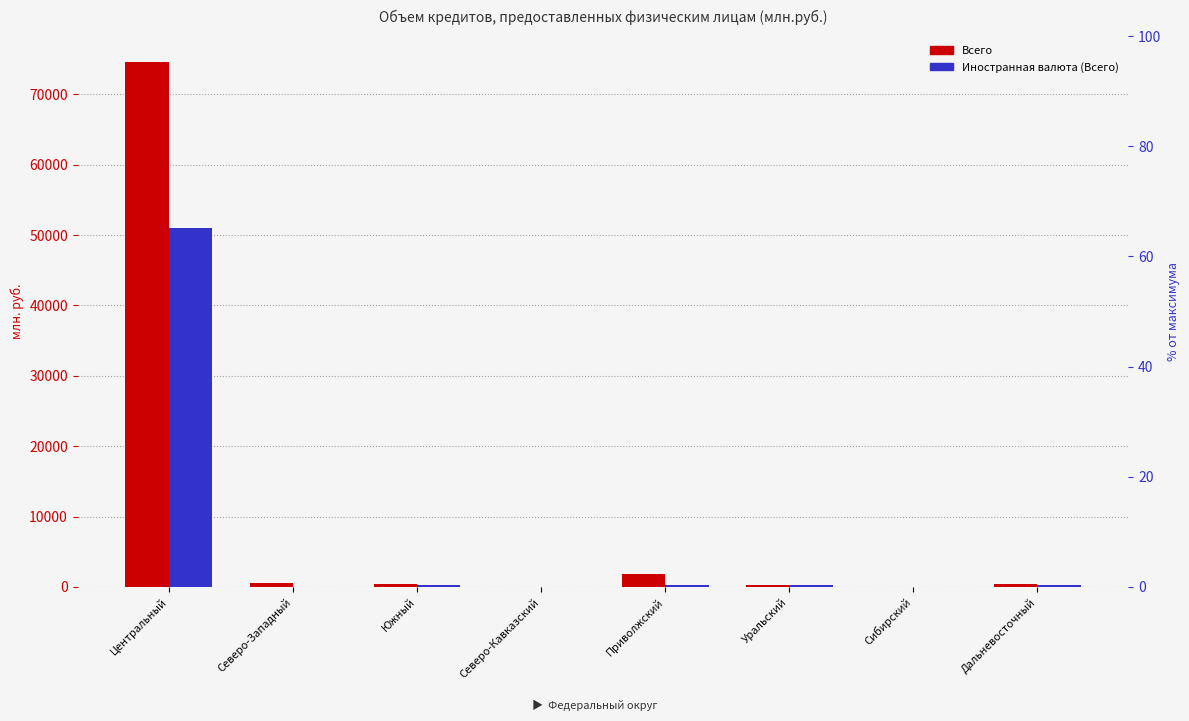

Which series has the largest range (max minus min)?

Всего